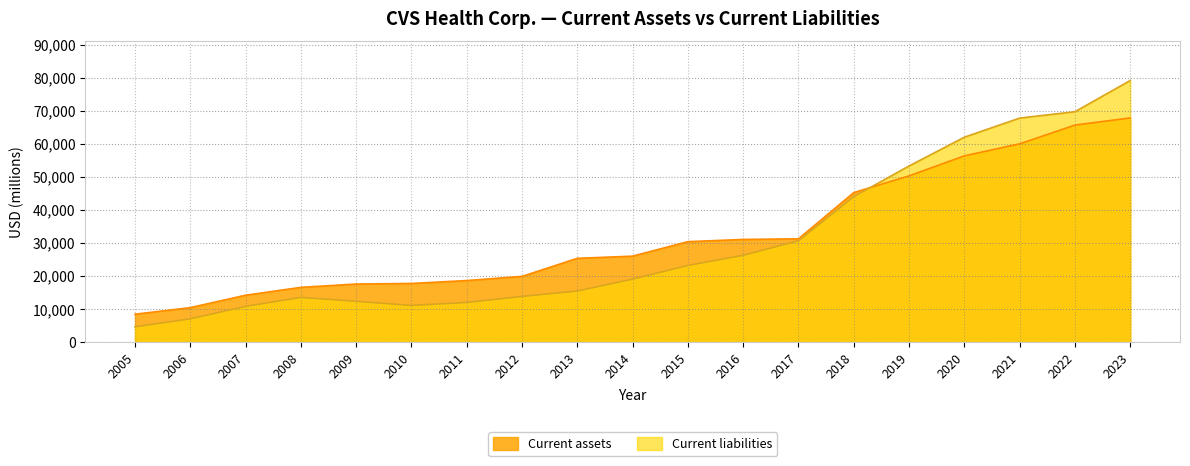

What is the difference between the second highest and second lowest values in the Current assets series?

55290